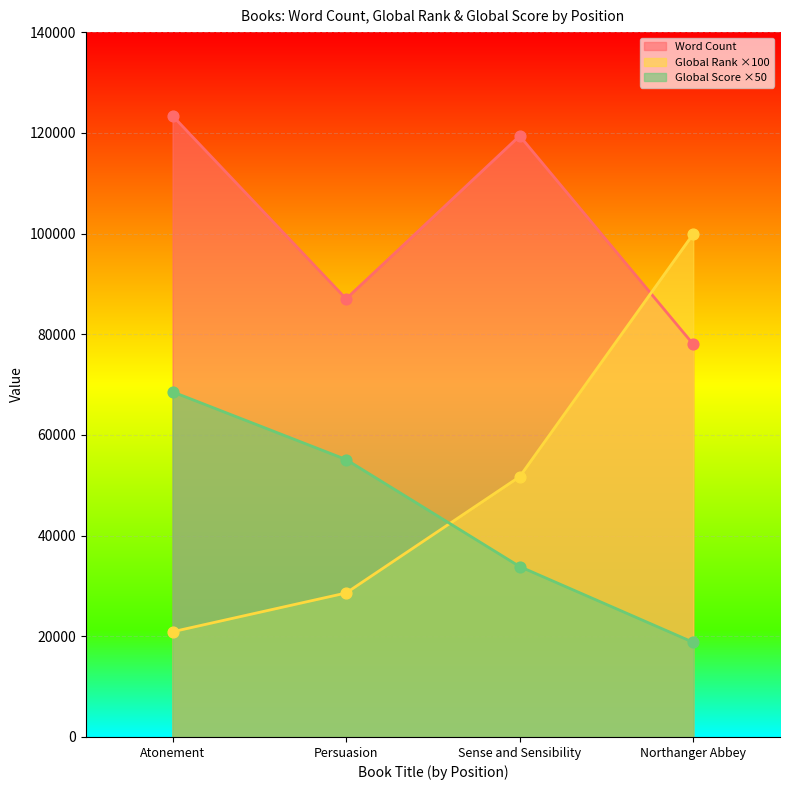

What are all the series names shown in the legend?

Word Count, Global Rank ×100, Global Score ×50